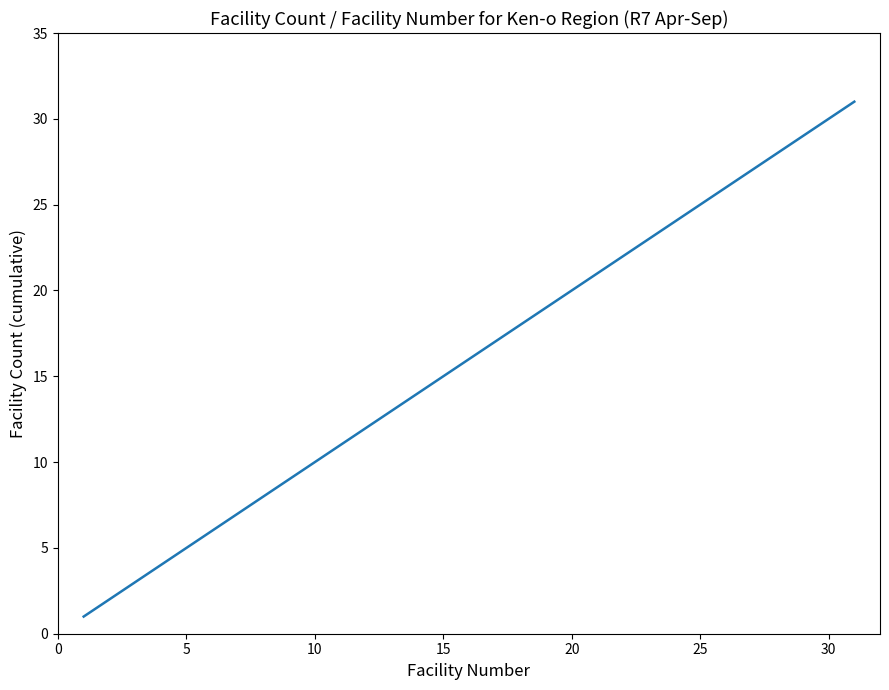

Reading left to right, extract all data points from this chart.

1	2	3	4	5	6	7	8	9	10	11	12	13	14	15	16	17	18	19	20	21	22	23	24	25	26	27	28	29	30	31